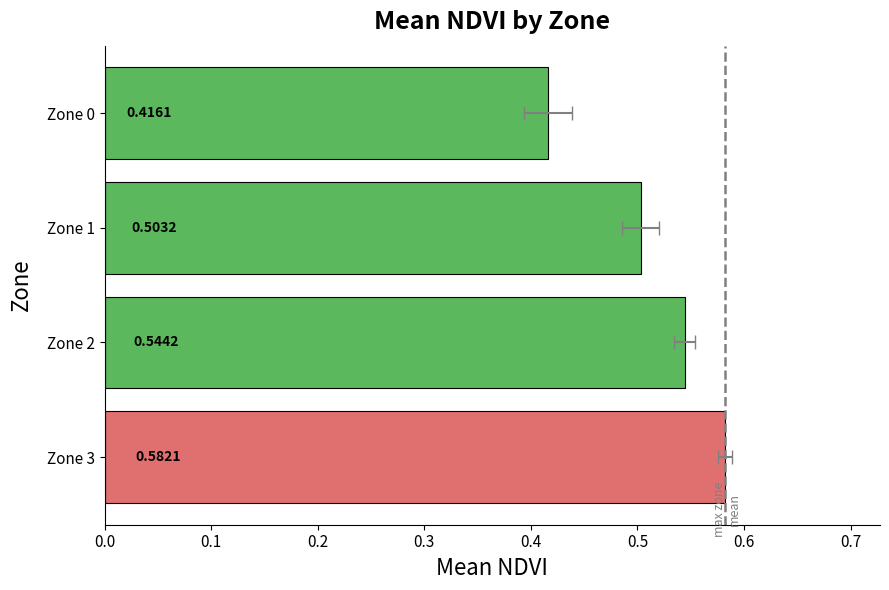

Does the chart contain stacked bars?

No